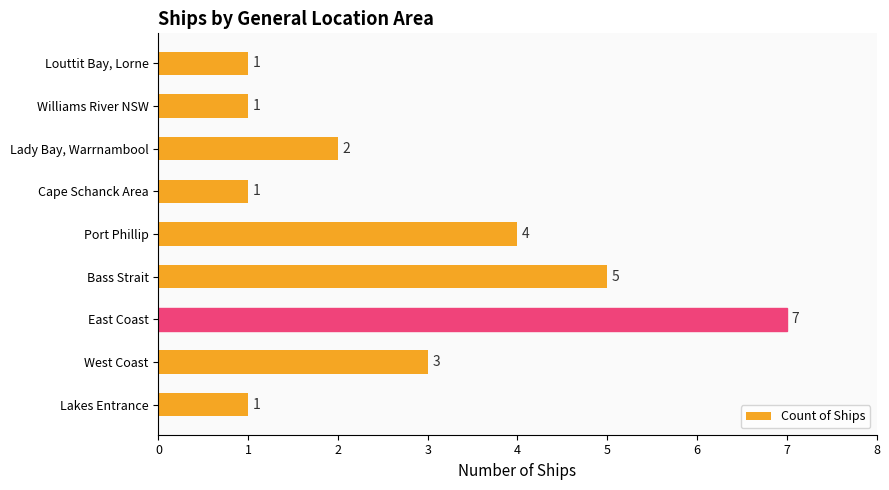

What is the ratio of the value at Cape Schanck Area to the value at Lady Bay, Warrnambool?

0.5